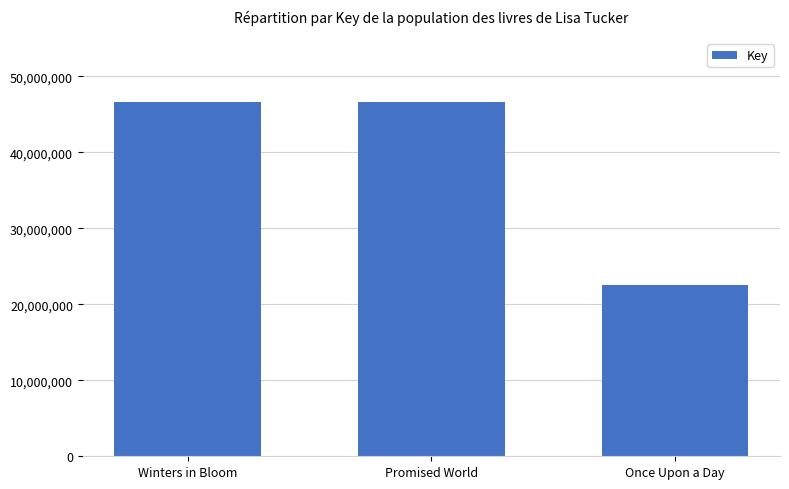

What position from the left is Once Upon a Day?

3